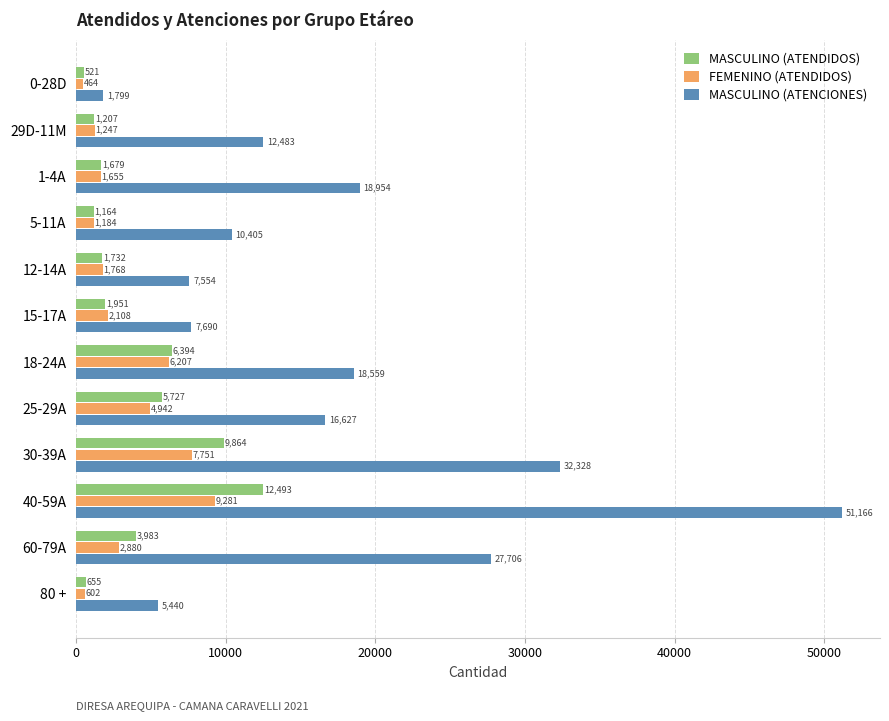

What is the average value of the MASCULINO (ATENDIDOS) series?

3948